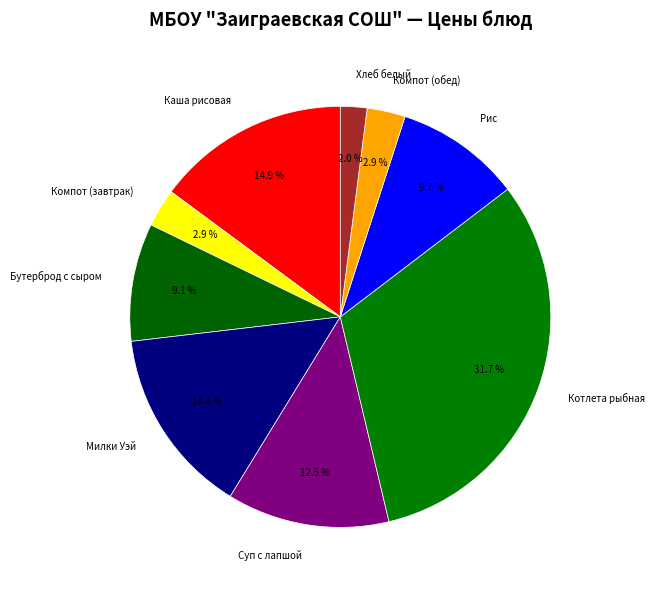

Does any single category account for the majority?

No